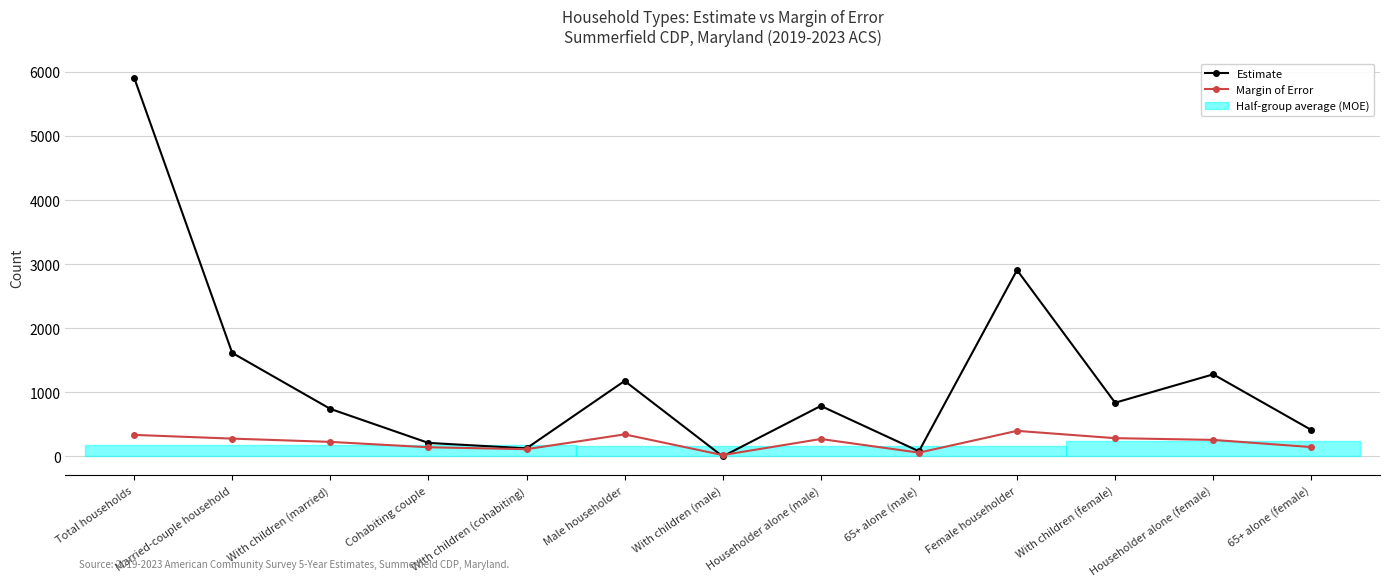

At which category does Margin of Error reach its first local peak?

Male householder